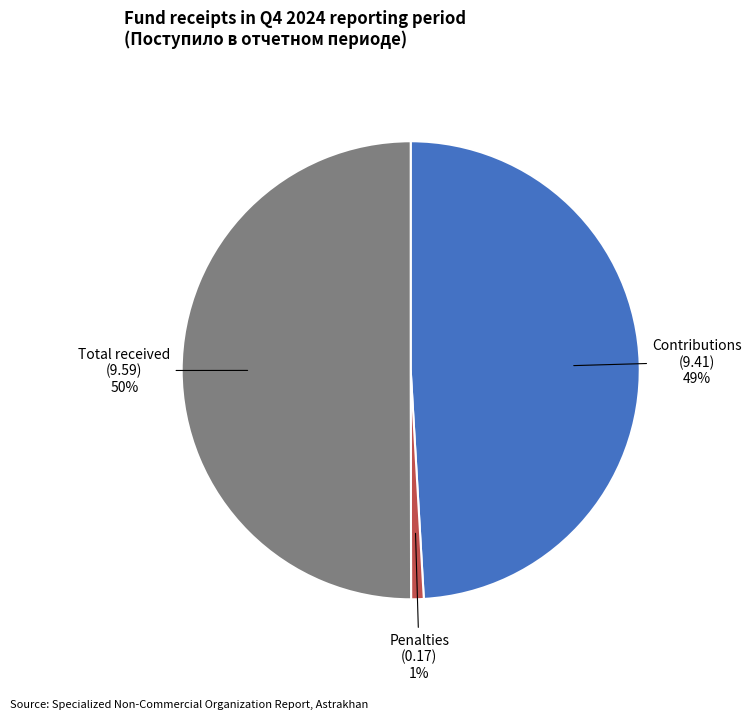

To the nearest percent, what is the difference between the largest and smallest slice percentages?

49%